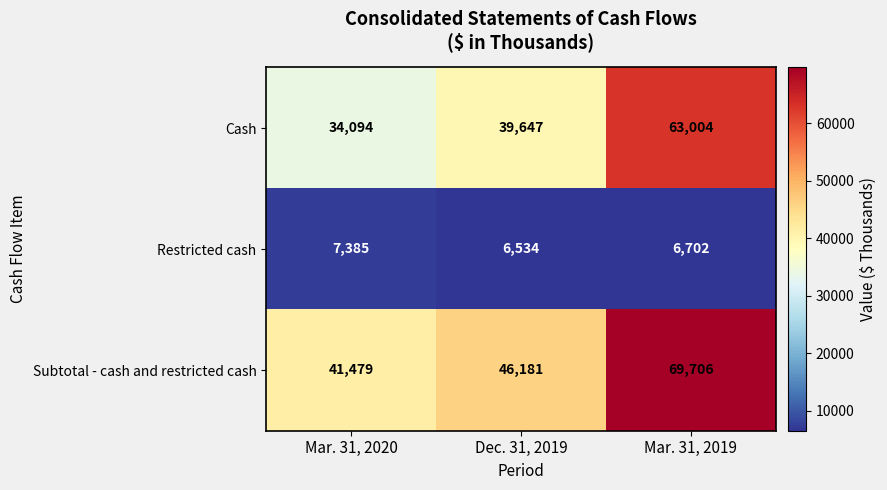

What is the total value across all series at Dec. 31, 2019?

92362